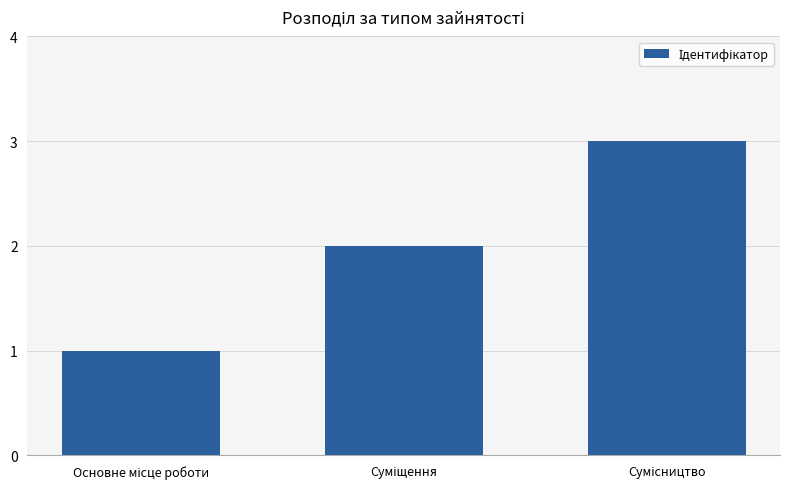

What is the sum of all values?

6